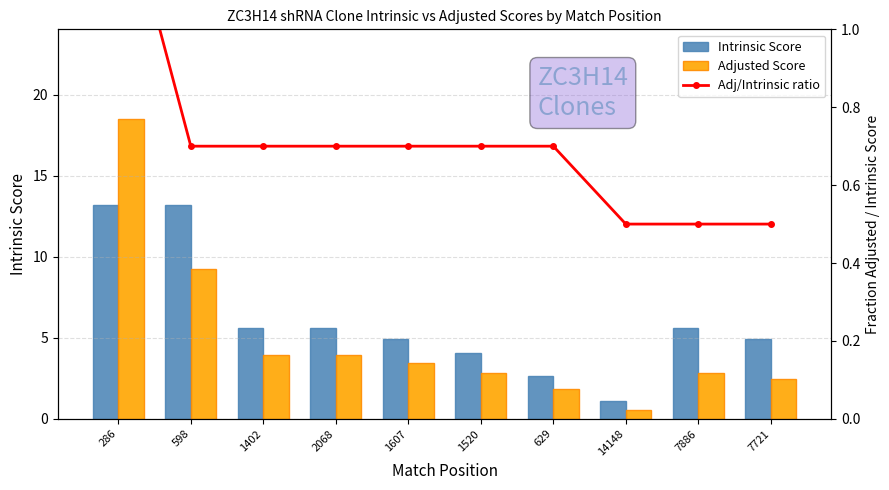

Where is Intrinsic Score nearest to the value 7?

1402